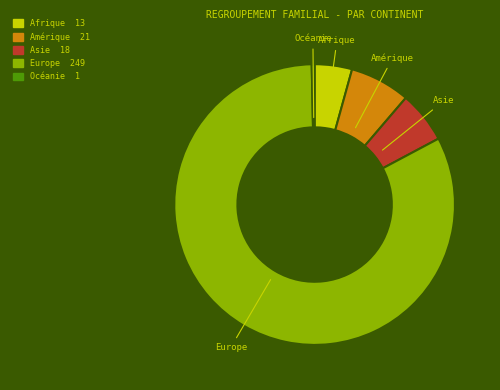

Between Océanie and Asie, which is larger?

Asie